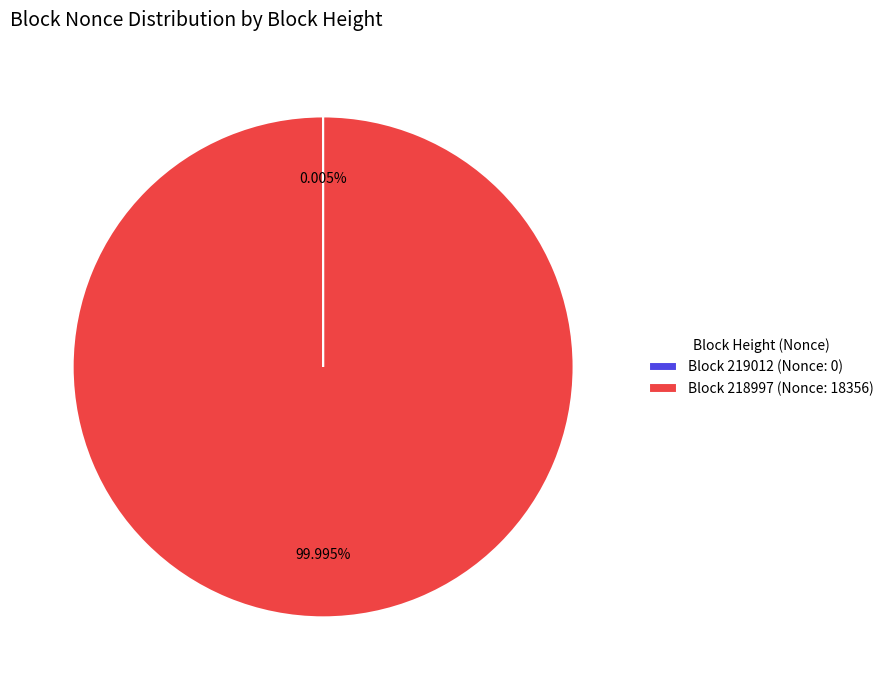

What is the majority slice?

Block 218997 (Nonce: 18356)